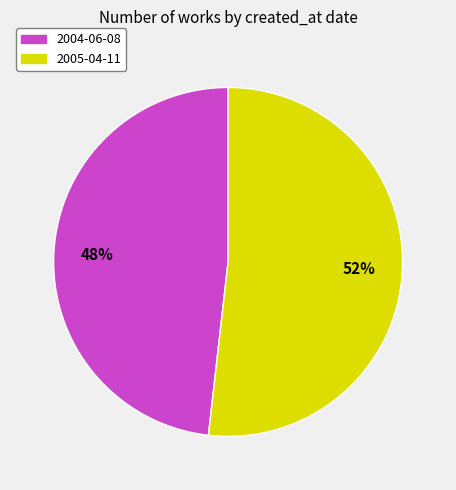

To the nearest percent, what is the difference between the 2005-04-11 and 2004-06-08 slice percentages?

4%